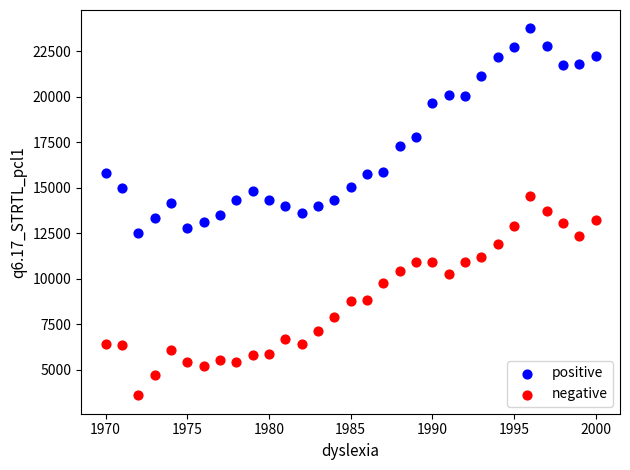

In the positive series, what Y value is closest to 18148?

17782